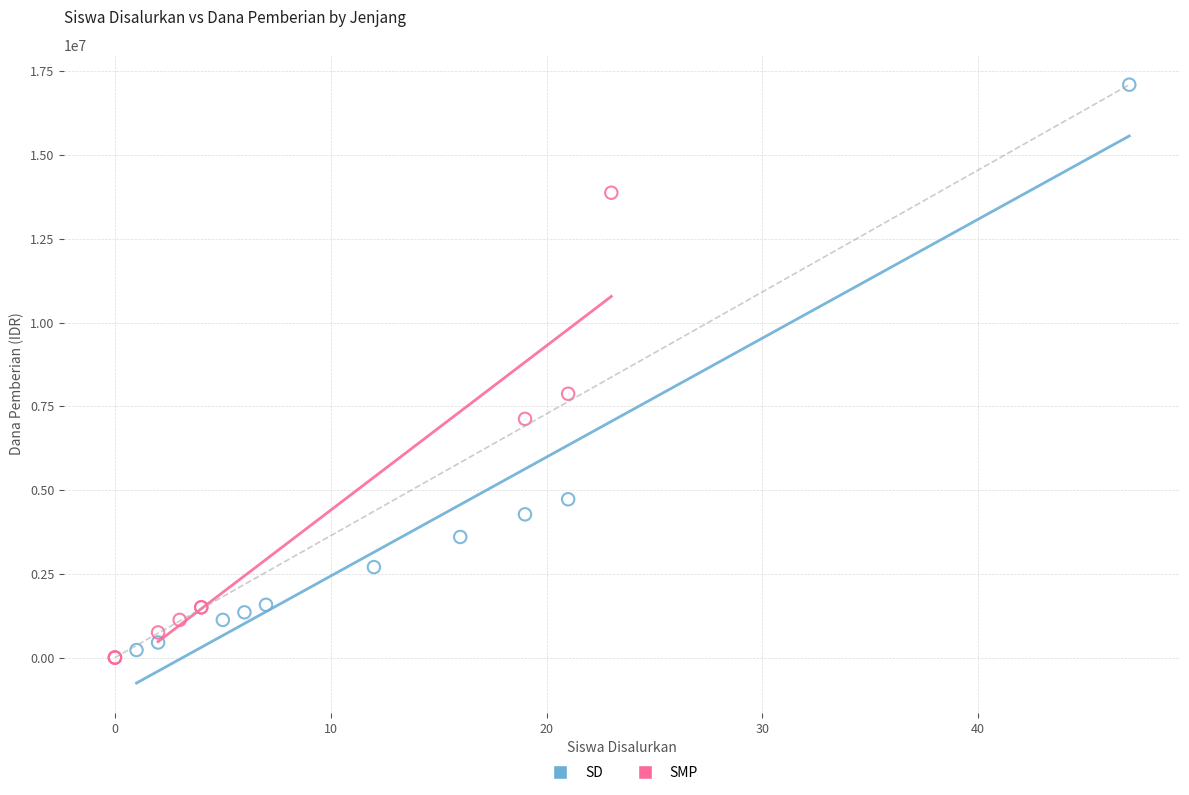

Which series reaches the maximum Y coordinate?

SD